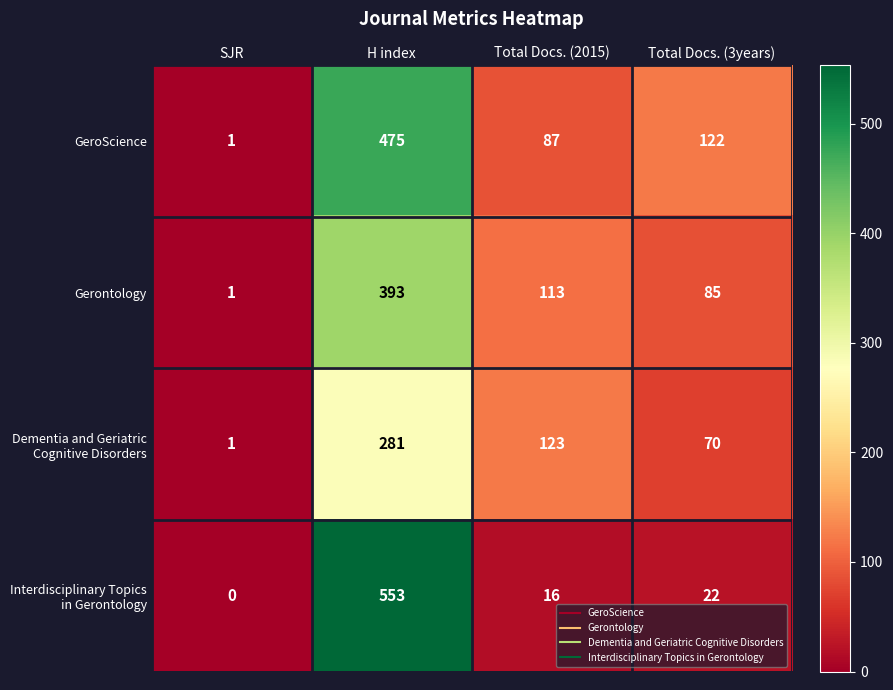

How many distinct data groups are displayed?

4